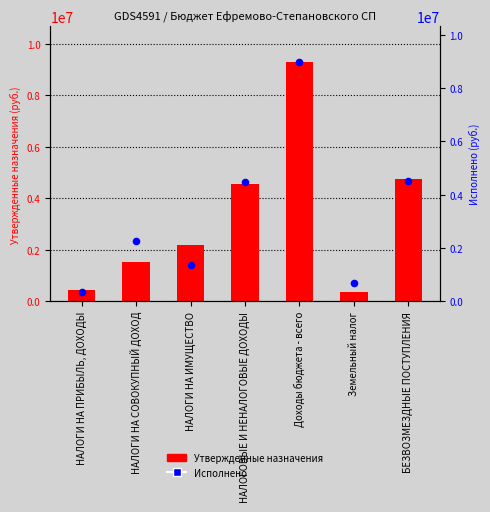

What are all the series names shown in the legend?

Утвержденные назначения, Исполнено